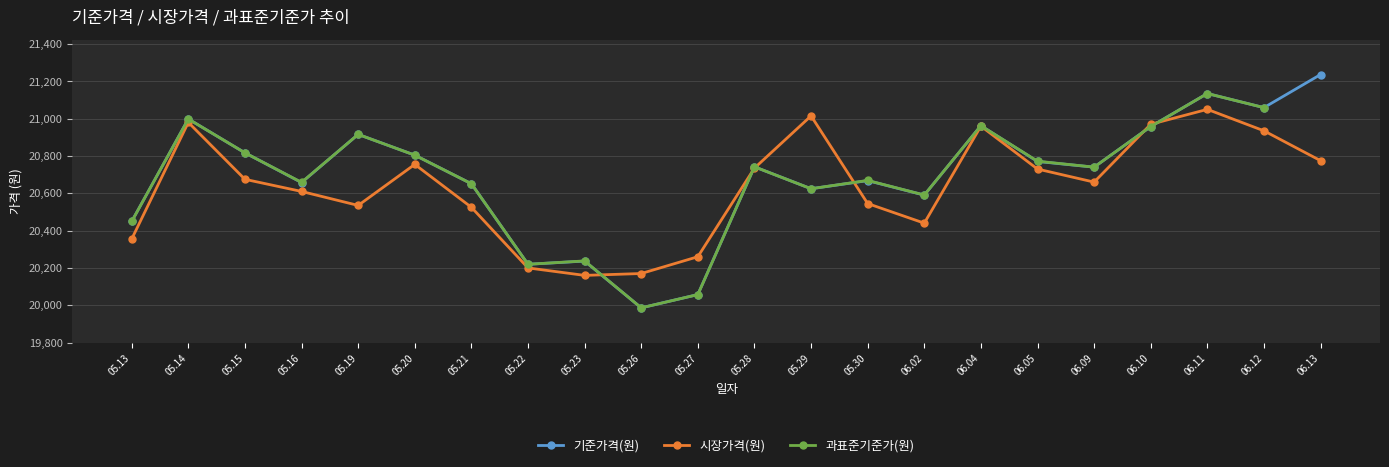

What is the difference between the maximum and second lowest values in the 기준가격(원) series?

1179.5